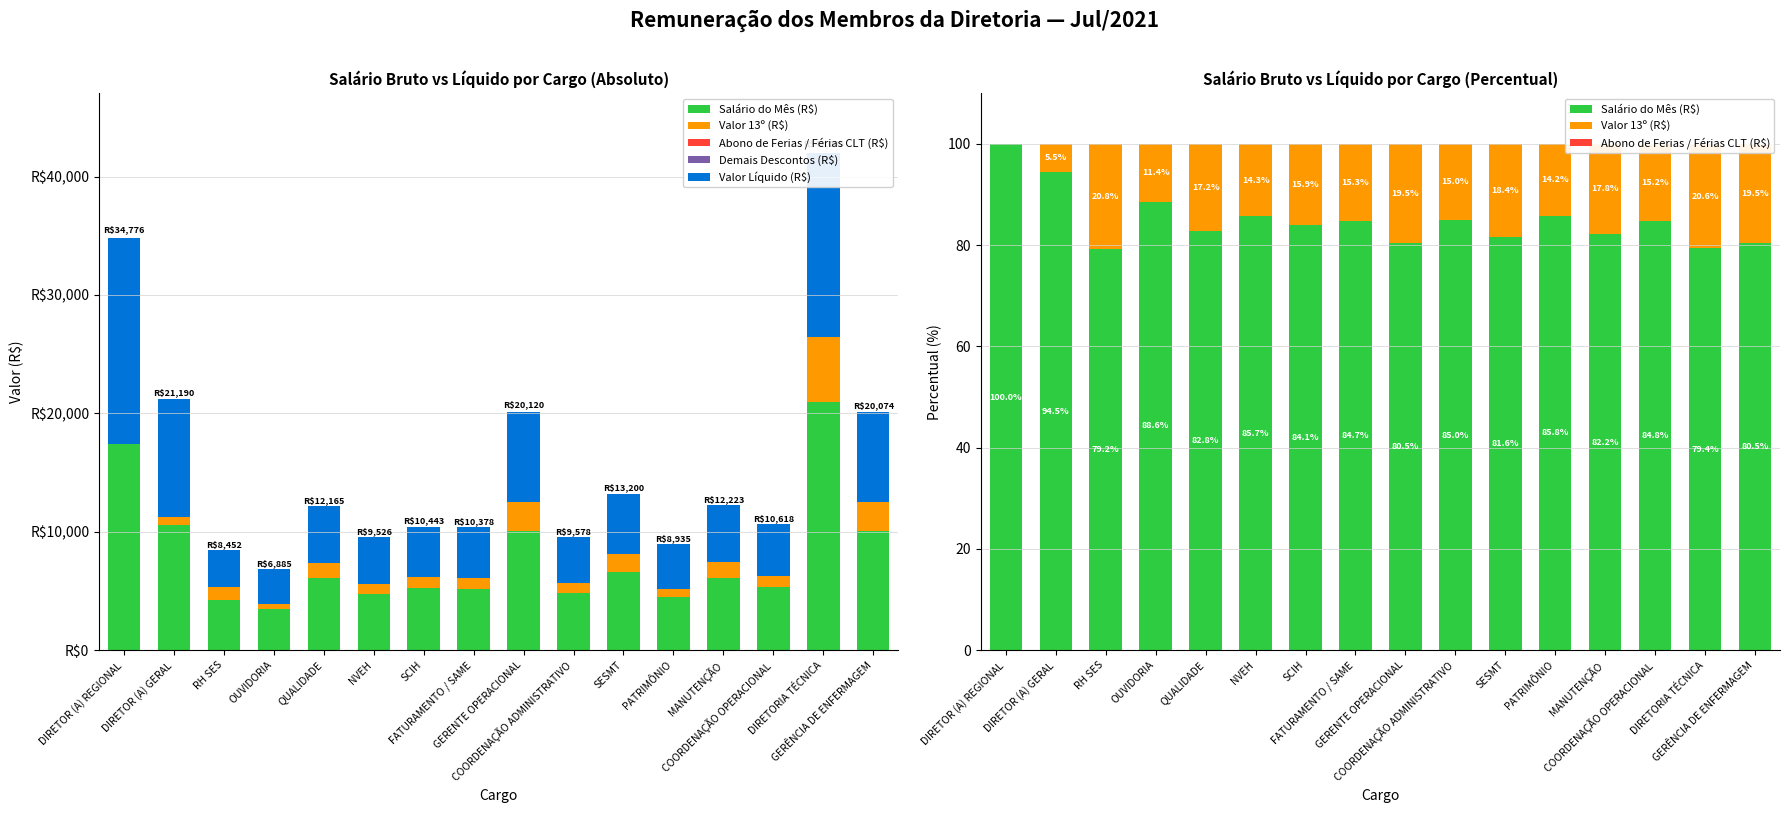

True or false: Demais Descontos (R$) has a value of 0.0 at COORDENAÇÃO ADMINISTRATIVO.

True